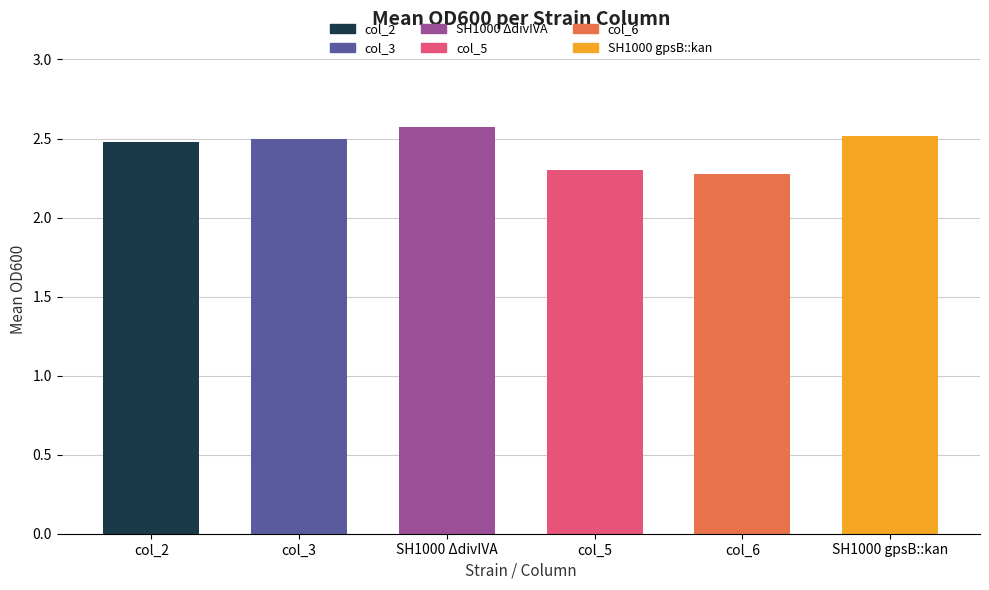

What is the change in value from col_5 to SH1000 gpsB::kan?

+0.2